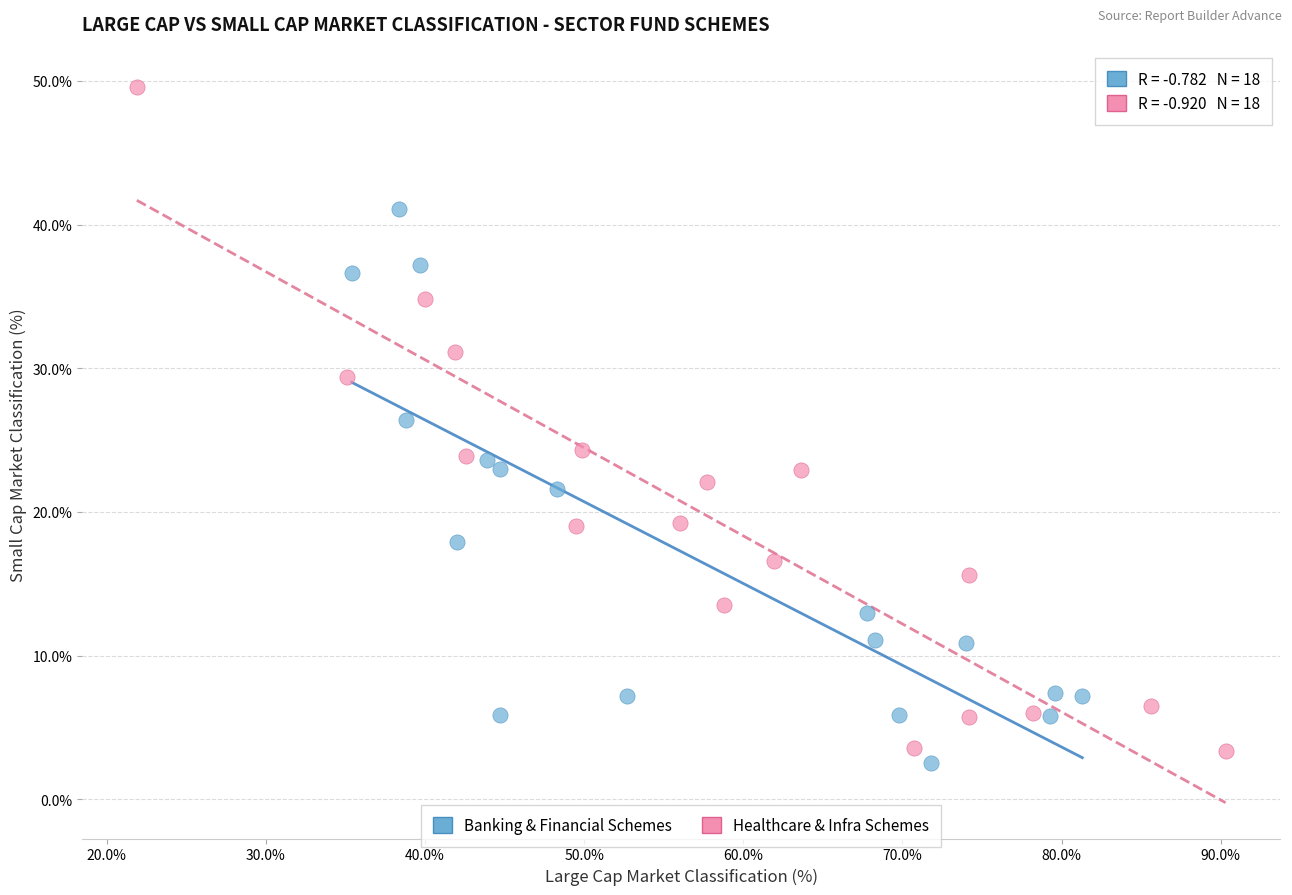

Which series reaches the maximum Y coordinate?

Healthcare & Infra Schemes